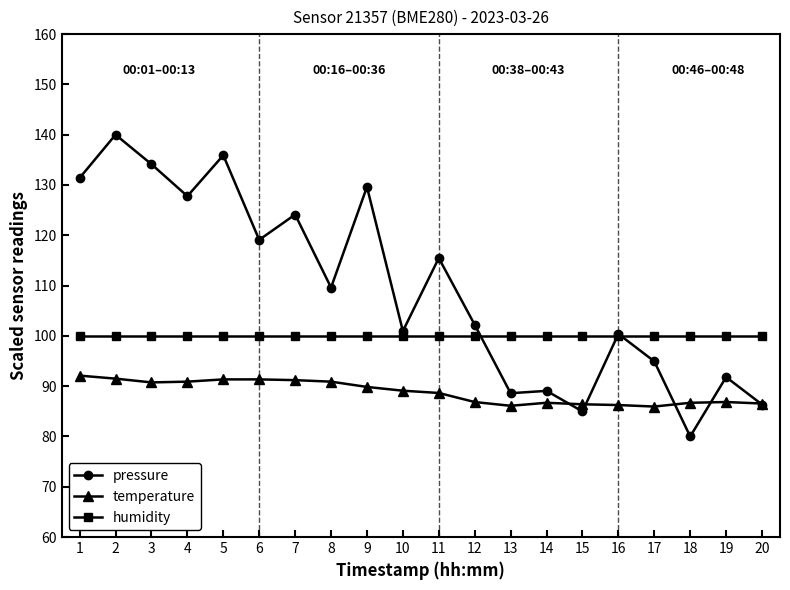

True or false: temperature and pressure cross at least once.

True